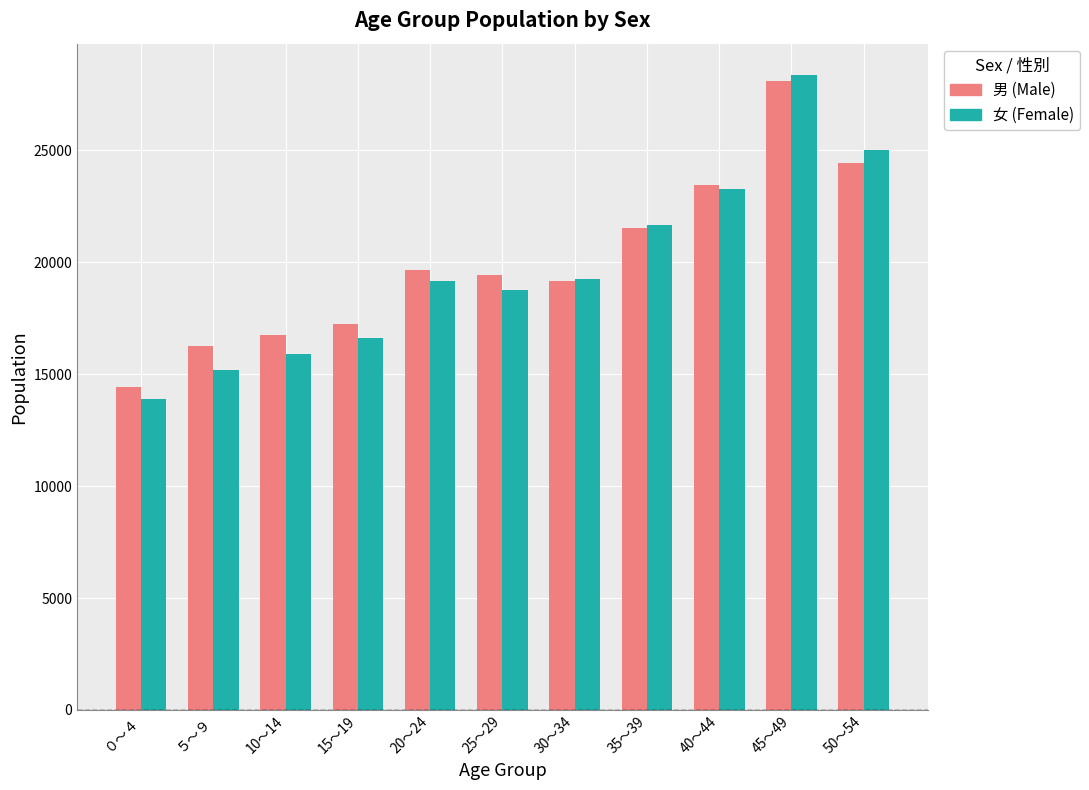

How many bars are there in total?

22